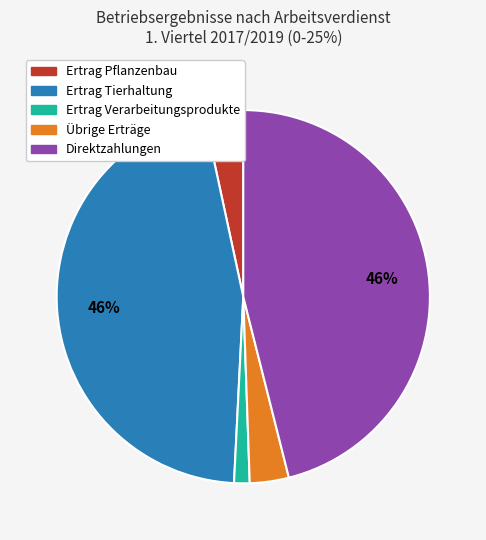

Do Ertrag Verarbeitungsprodukte and Ertrag Pflanzenbau together represent more than half of the pie?

No